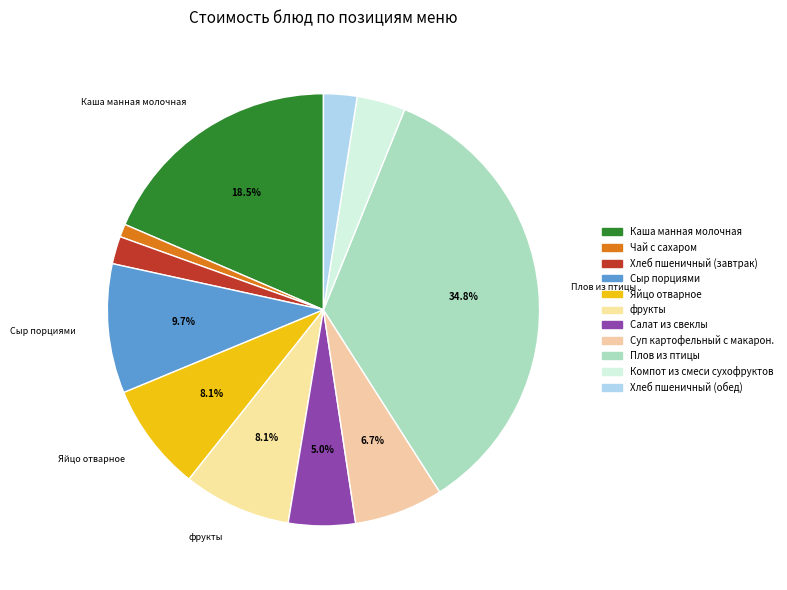

True or false: Компот из смеси сухофруктов accounts for 4% of the total.

True